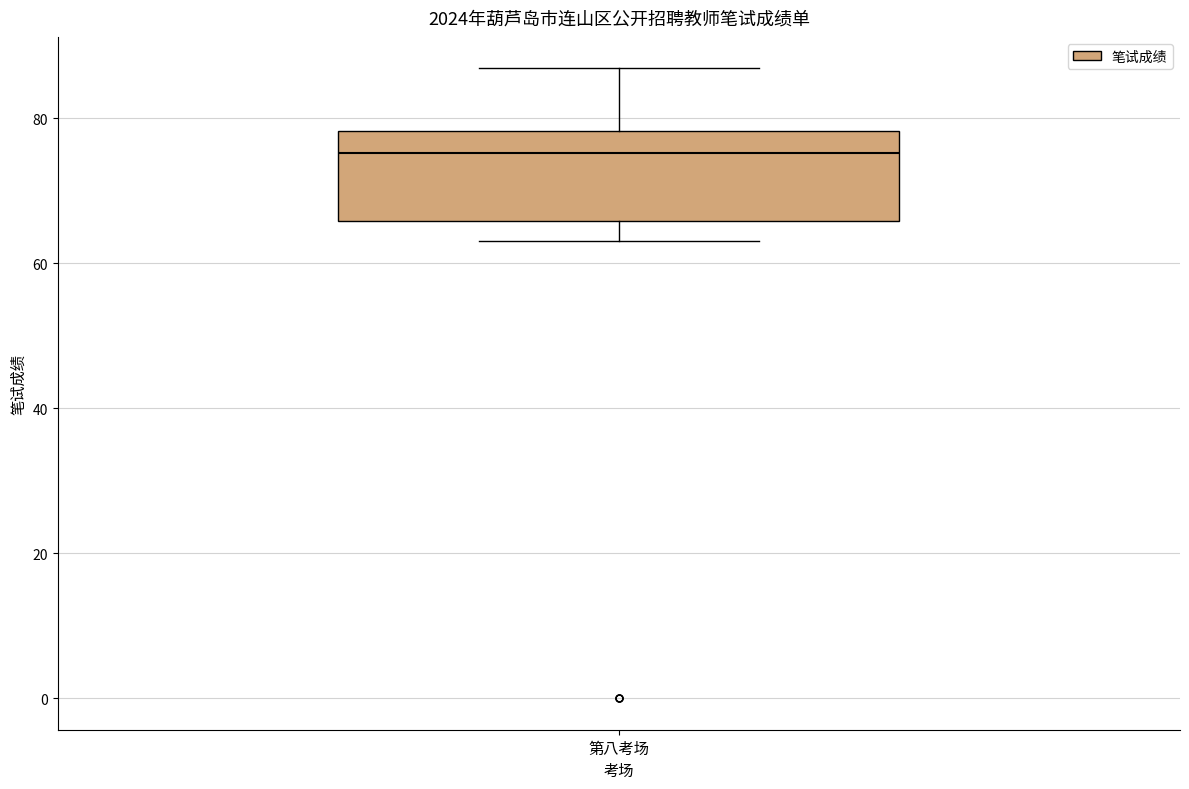

Read this box plot against the y-axis: the position of the median line, the range covered by the box, and the ends of both whiskers. The values are not printed on the chart, so give them approximately, as read against the axis.

median 76, box 66 to 78, whiskers 64 to 86